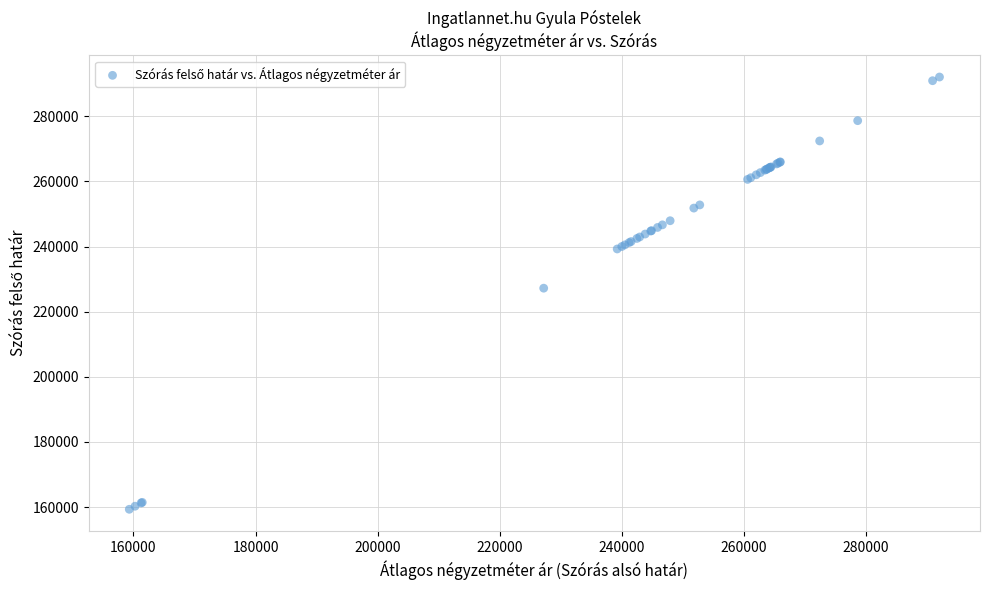

What Y value in the scatter plot is closest to 225691?

227217